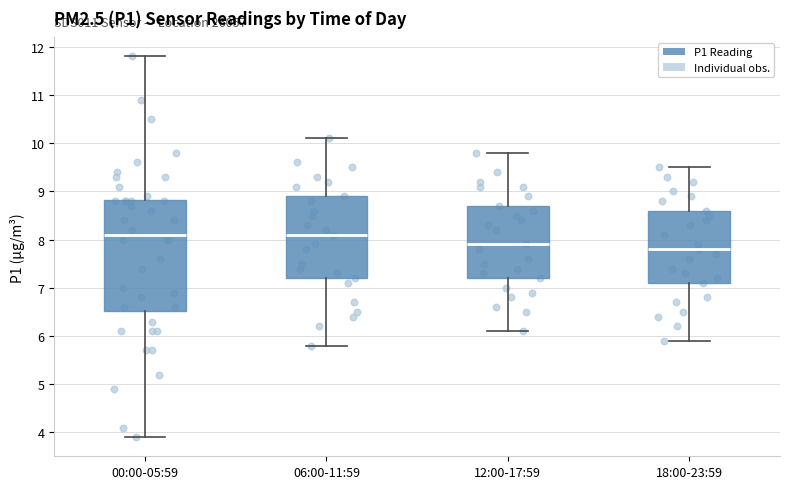

Reading left to right, transcribe this box plot: for each box, give where its median line is, the range the box spans, and where its two whiskers end, as read against the y-axis. The values are not printed on the chart, so give them approximately, as read against the axis.

00:00-05:59: median 8.1, box 6.5 to 8.8, whiskers 3.9 to 11.8
06:00-11:59: median 8.1, box 7.2 to 8.9, whiskers 5.8 to 10.1
12:00-17:59: median 7.9, box 7.2 to 8.7, whiskers 6.1 to 9.8
18:00-23:59: median 7.8, box 7.1 to 8.6, whiskers 5.9 to 9.5